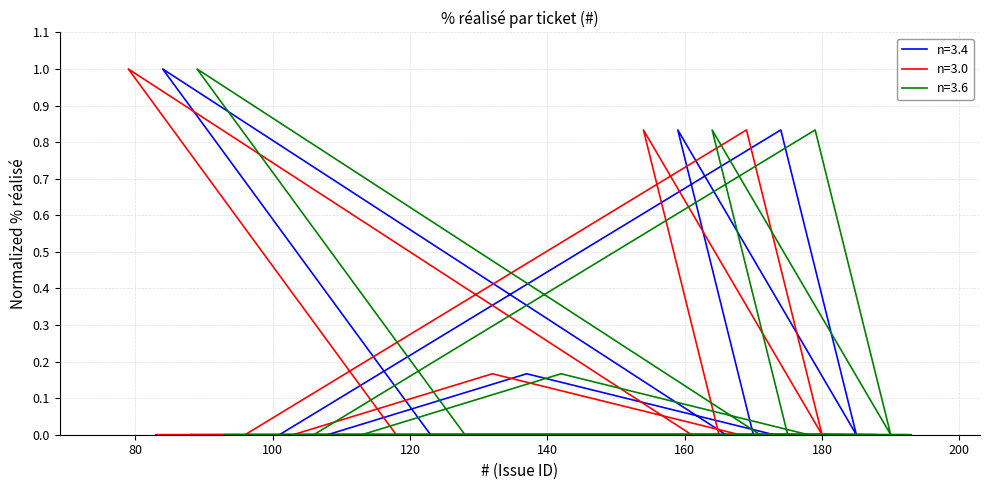

How many series are shown in this chart?

3